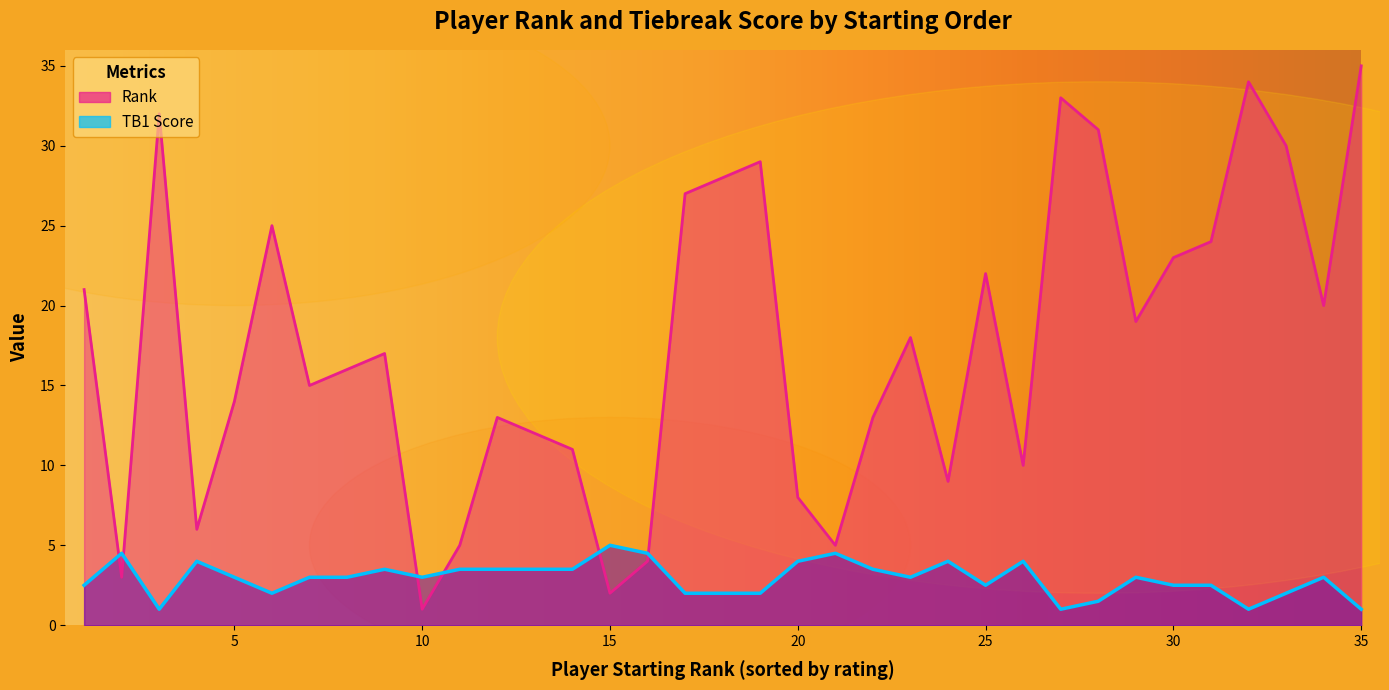

What is the label of the 1st point from the left?

Botescu Adrian